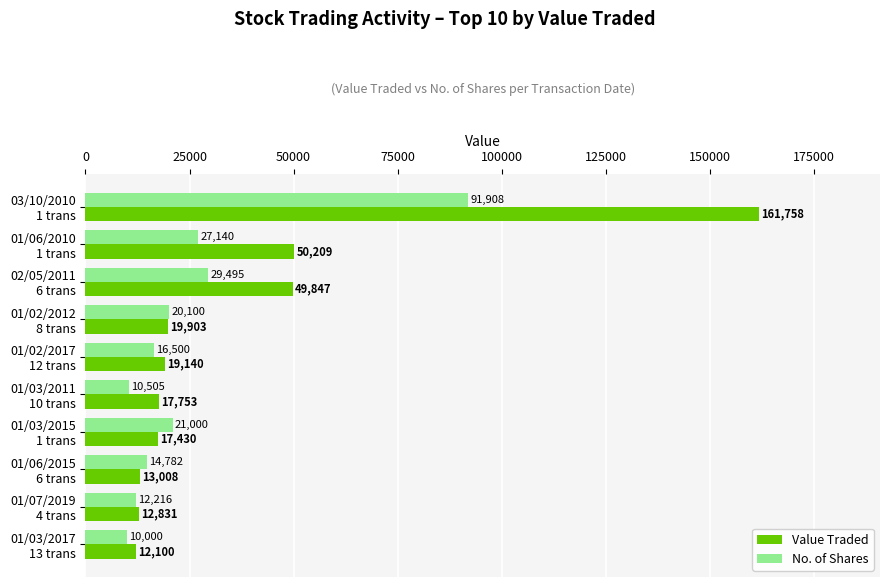

What is the smallest value displayed?

10000